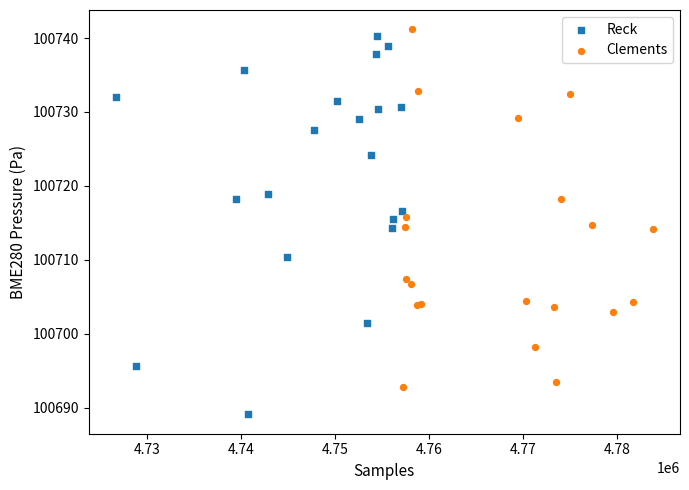

Which series contains the lowest Y value?

Reck